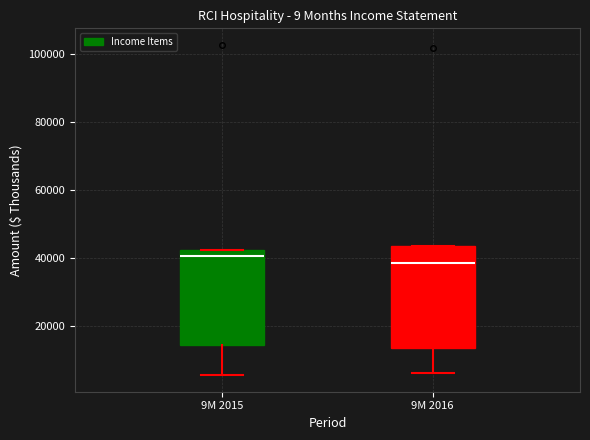

Reading left to right, read every box against the y-axis: the position of its median line, the range the box covers, and the ends of its whiskers. The values are not printed on the chart, so give them approximately, as read against the axis.

9M 2015: median 40000, box 14000 to 42000, whiskers 6000 to 42000
9M 2016: median 38000, box 14000 to 44000, whiskers 6000 to 44000